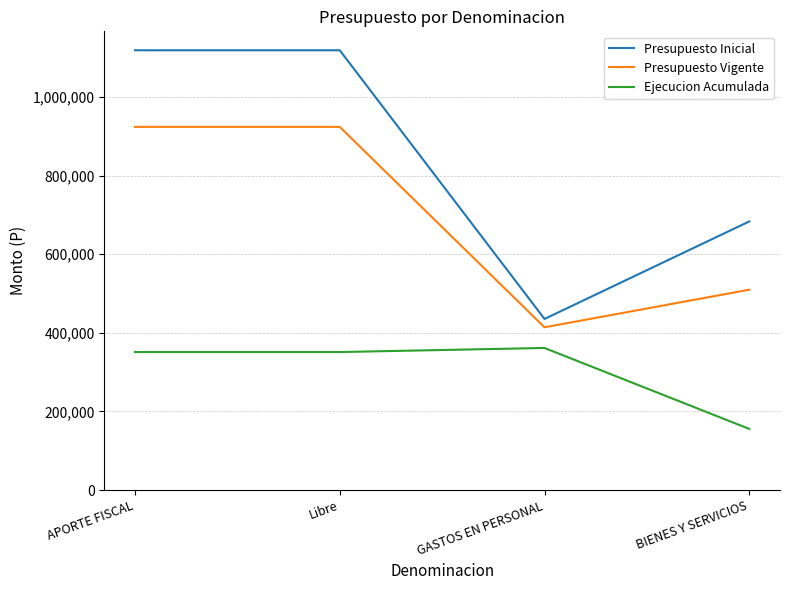

What position from the left is BIENES Y SERVICIOS?

4